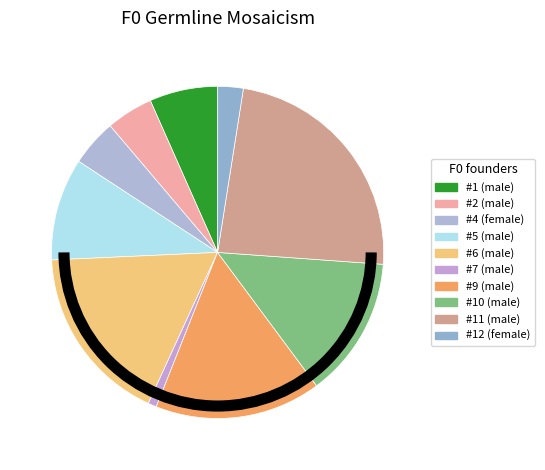

How many segments does this pie chart have?

10